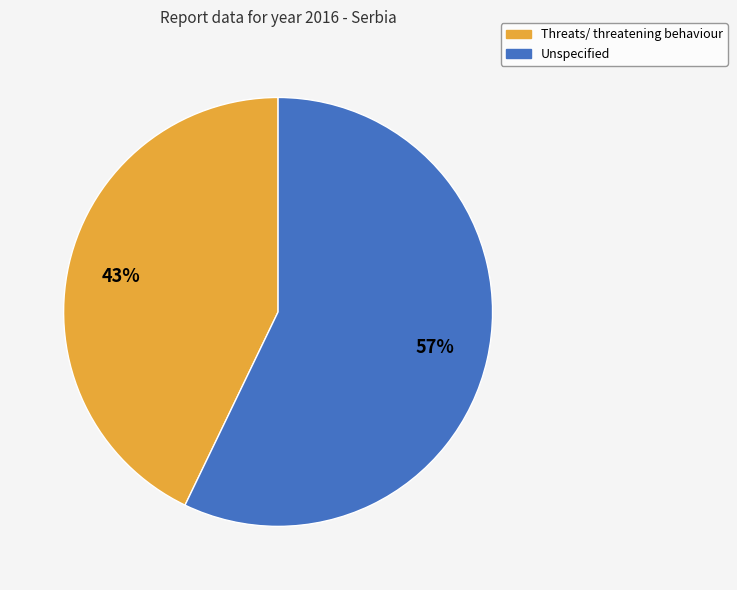

Is it true that Threats/ threatening behaviour is 43% of the pie?

True